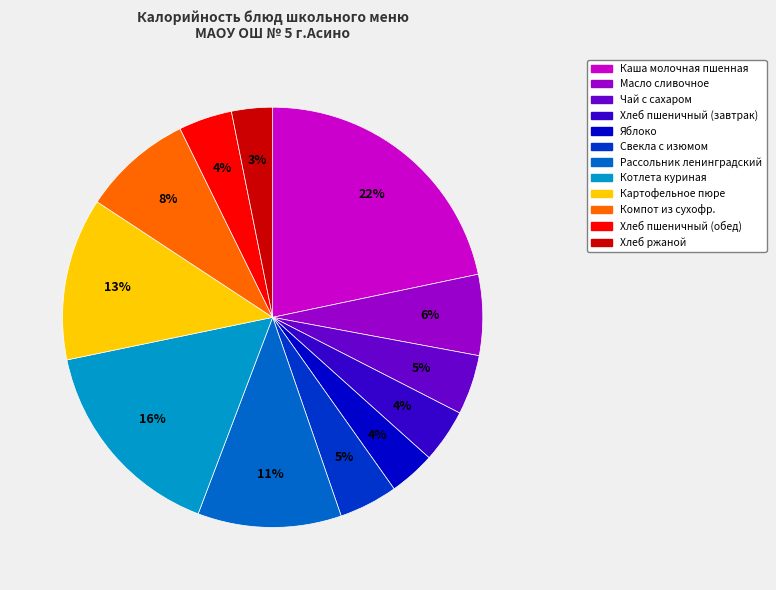

Does Яблоко account for over 50% of the chart?

No